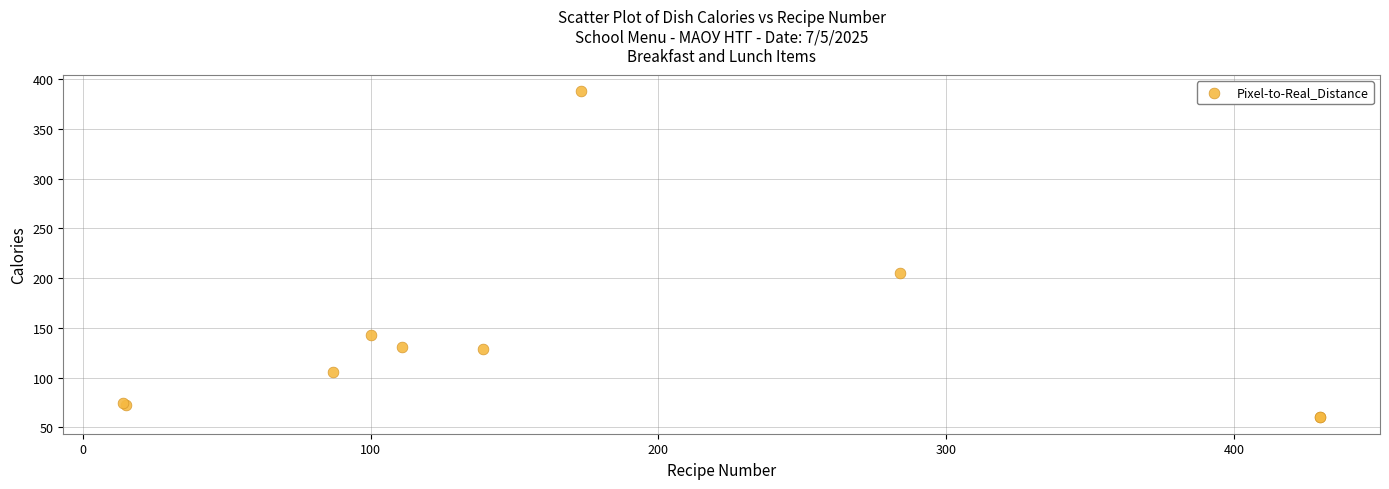

What Y value in the scatter plot is closest to 223?

205.5